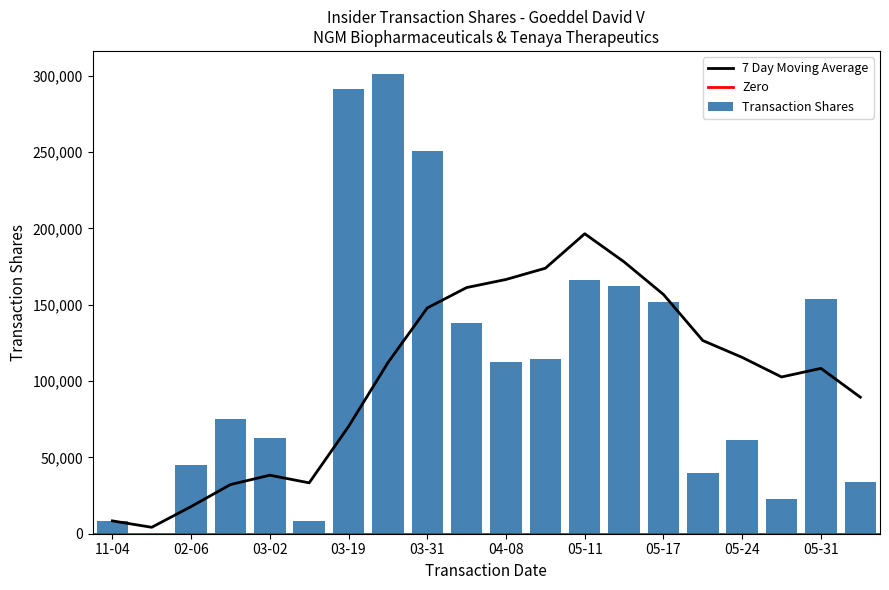

What is the highest value of the Transaction Shares series?

301180